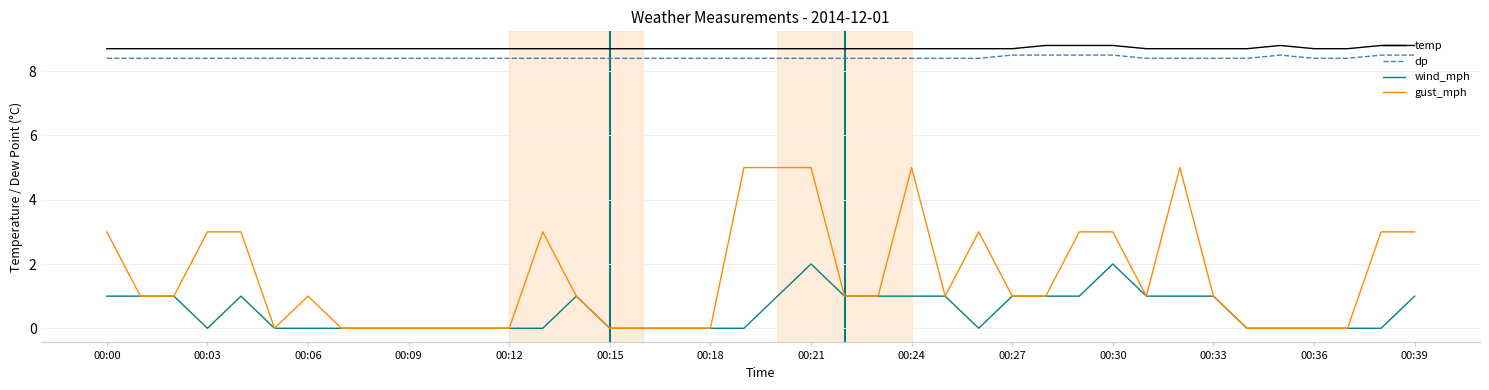

Which series has the largest range (max minus min)?

gust_mph